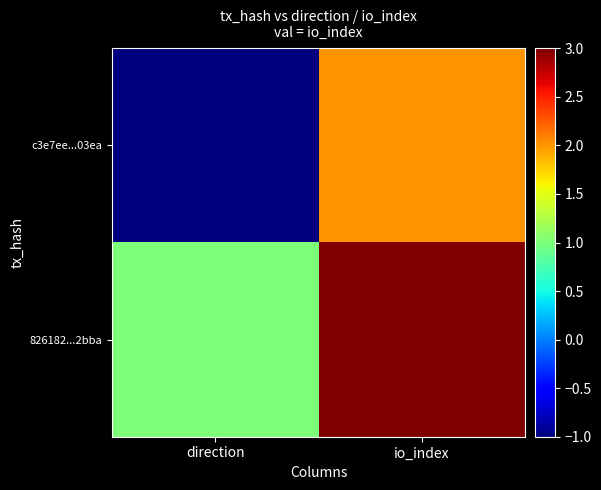

Reading right to left, what are all the values shown in this chart?

c3e7ee...03ea: io_index=2	direction=-1
826182...2bba: io_index=3	direction=1